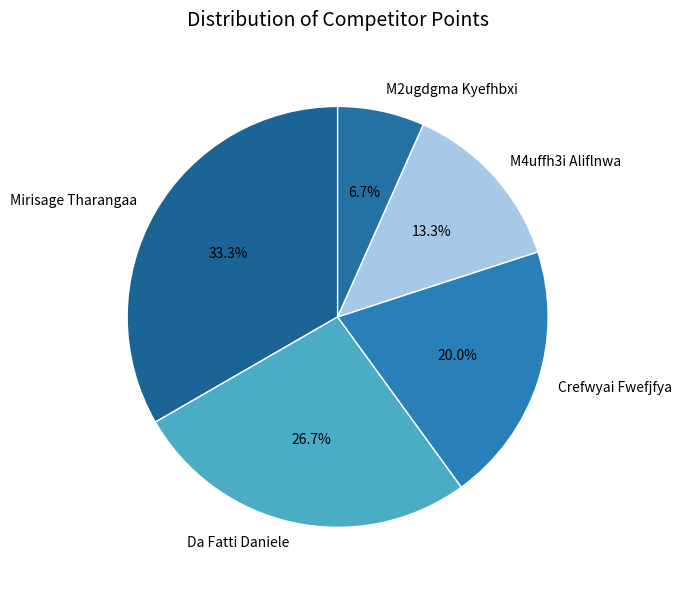

Is the sum of M2ugdgma Kyefhbxi and Mirisage Tharangaa greater than half?

No